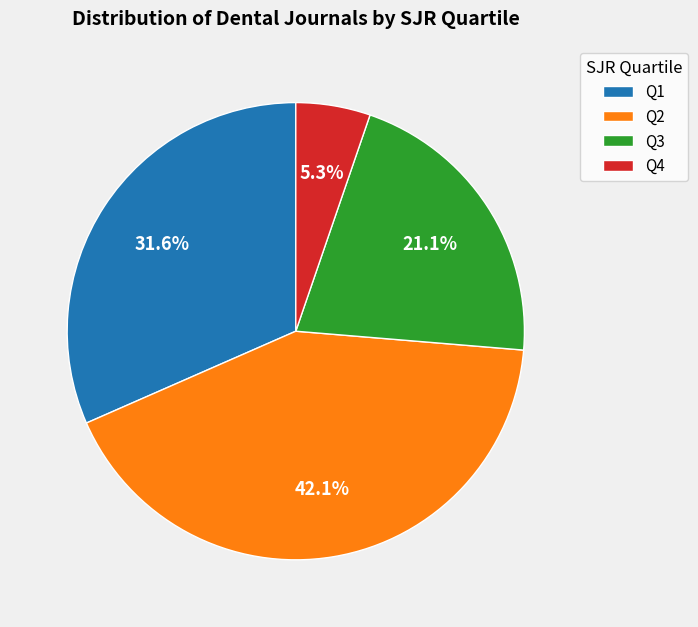

What is the ratio of the value at Q1 to the value at Q4?

6.0